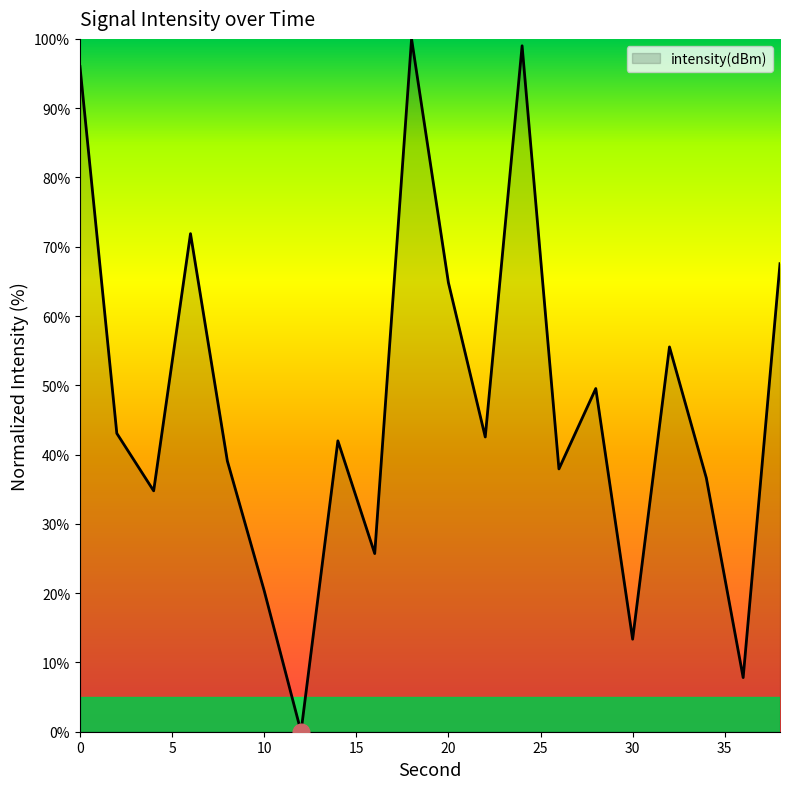

What is the difference between the maximum and minimum values?

100.0